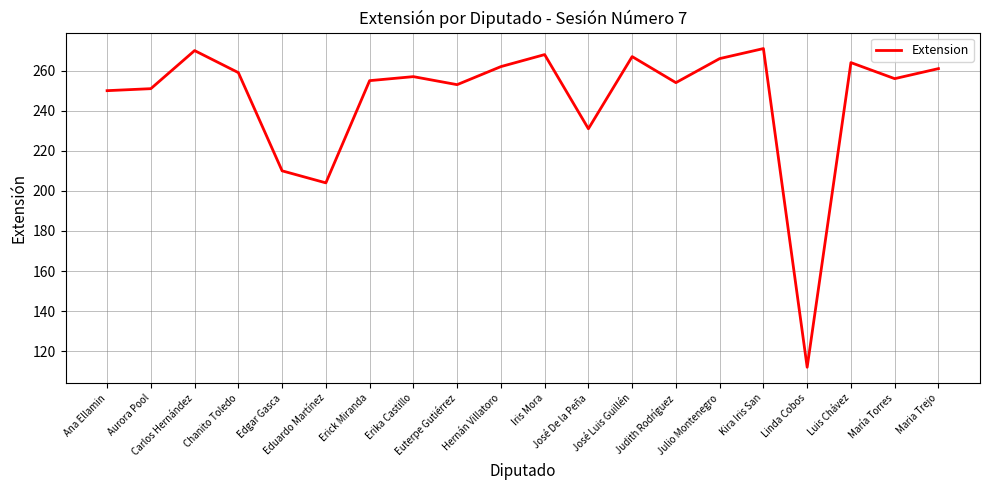

Where is the first local maximum?

Carlos Hernández